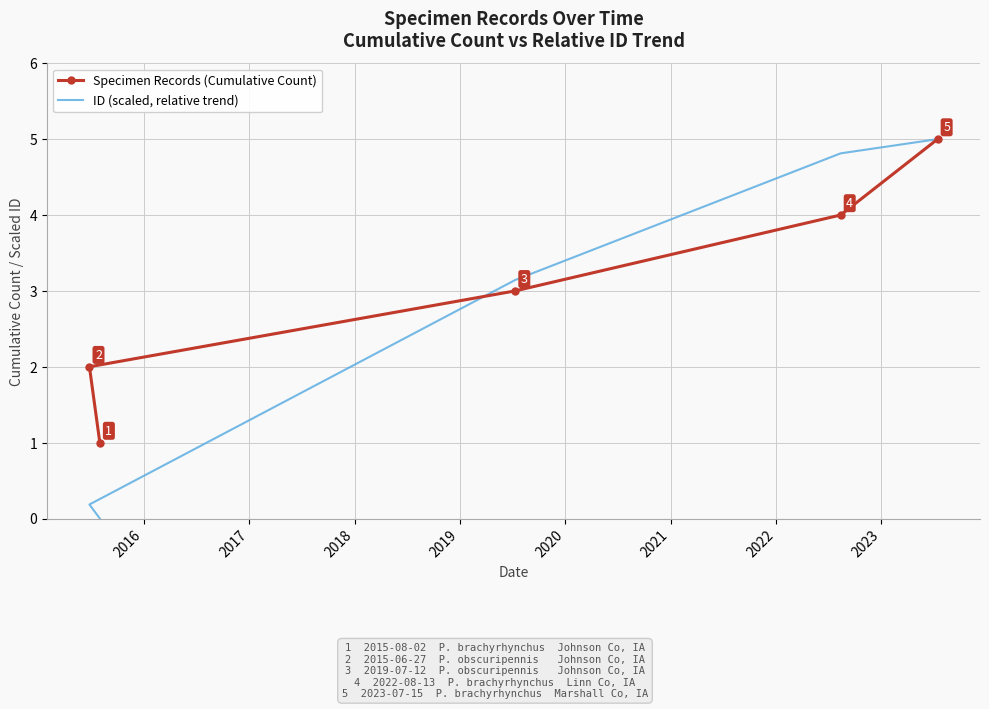

What is the highest value of the Specimen Records (Cumulative Count) series?

5.0